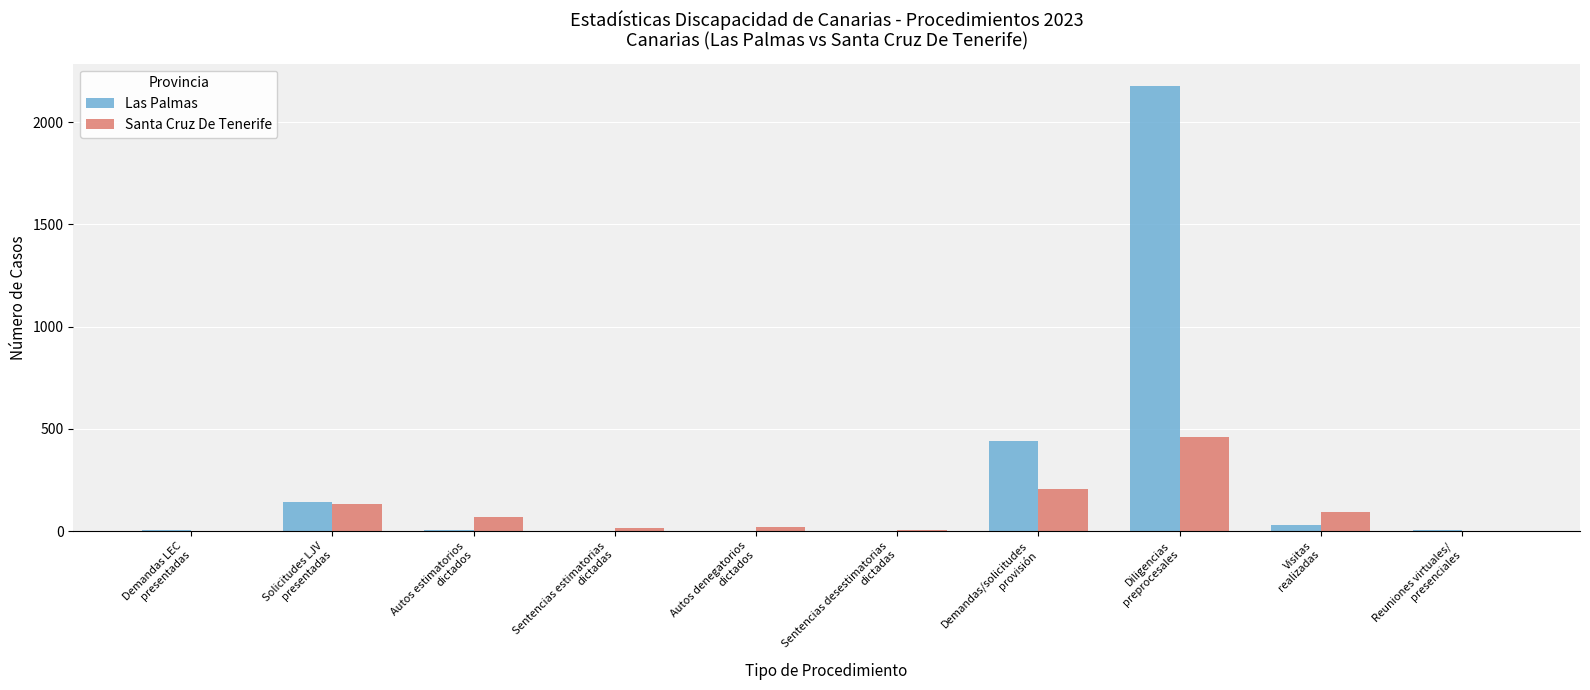

Which series has the largest total across all categories?

Las Palmas